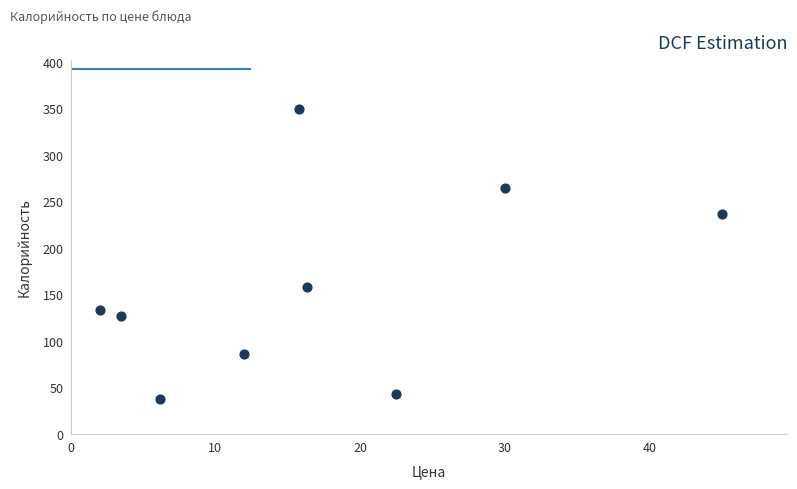

What Y value in the scatter plot is closest to 193?

158.0